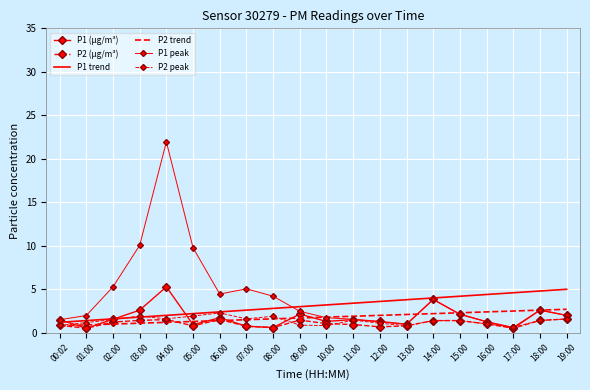

Rank the series at 01:00 from lowest to highest value.

P1 (µg/m³), P2 (µg/m³), P2 trend, P2 peak, P1 trend, P1 peak